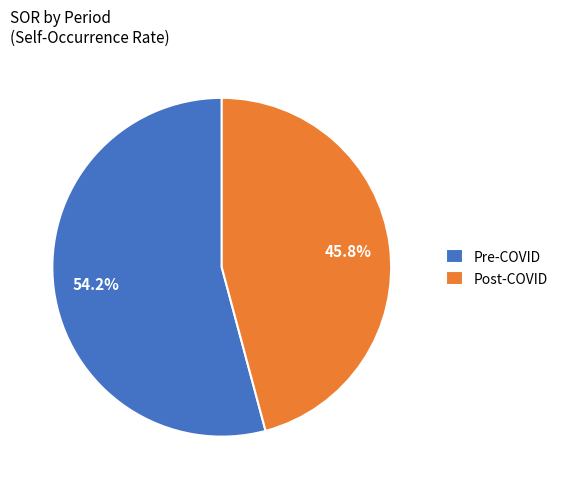

True or false: Post-COVID accounts for 56% of the total.

False